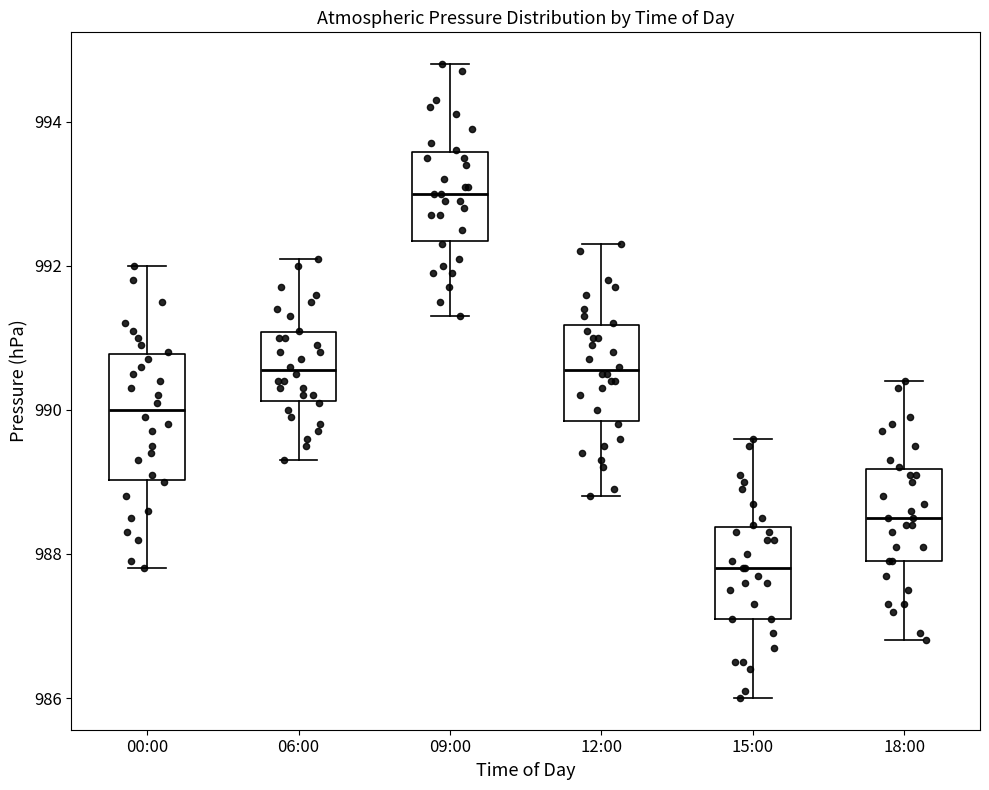

Which box is the tallest, from its lower edge to its upper edge?

00:00